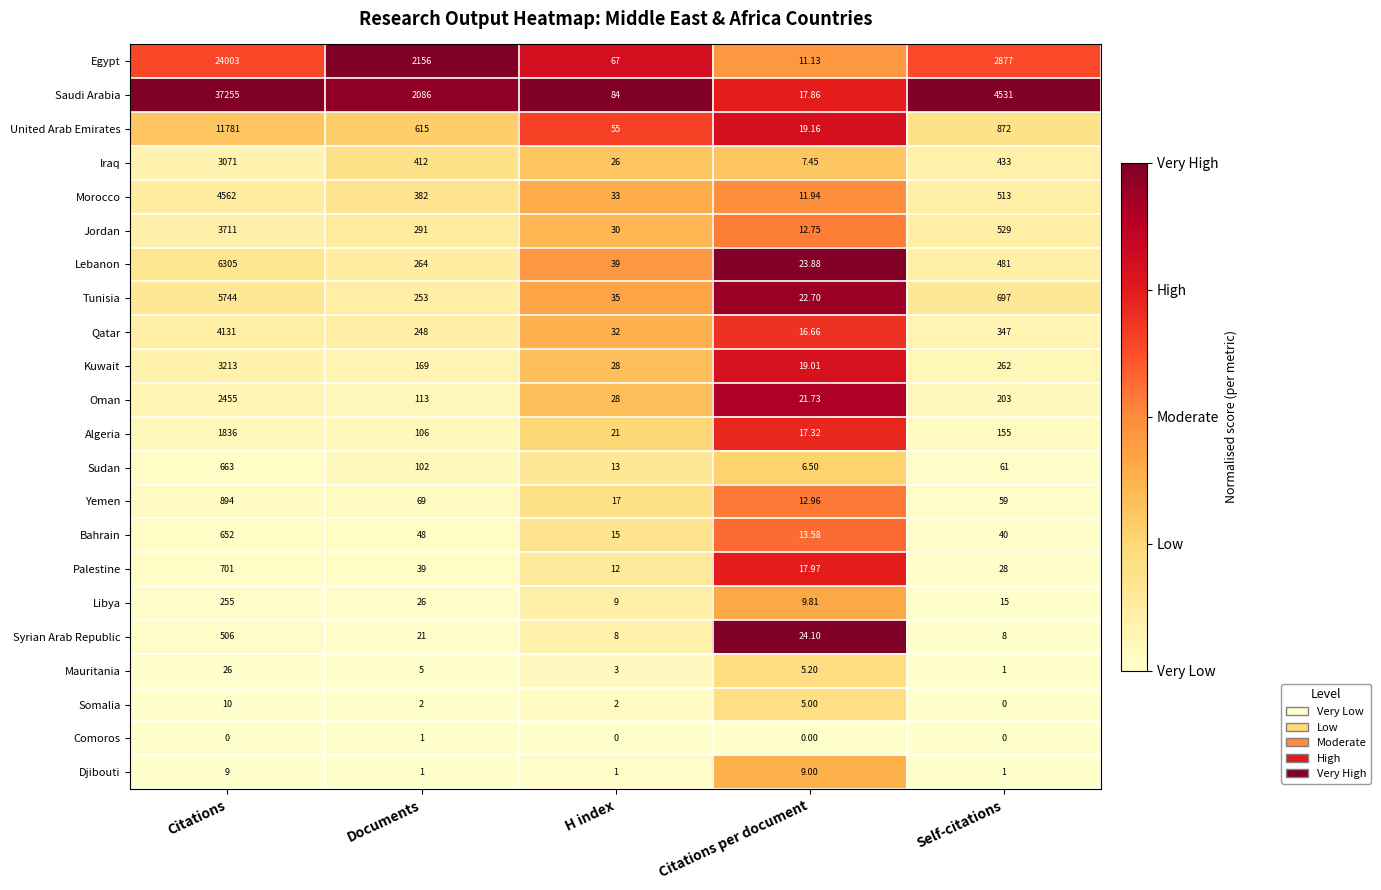

At which label does Yemen first exceed 59?

Citations